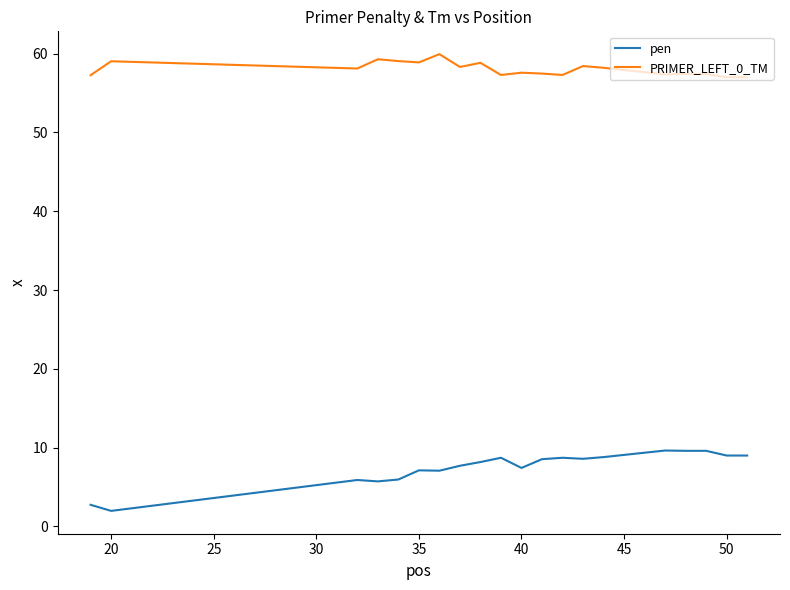

True or false: pen and PRIMER_LEFT_0_TM cross at least once.

False